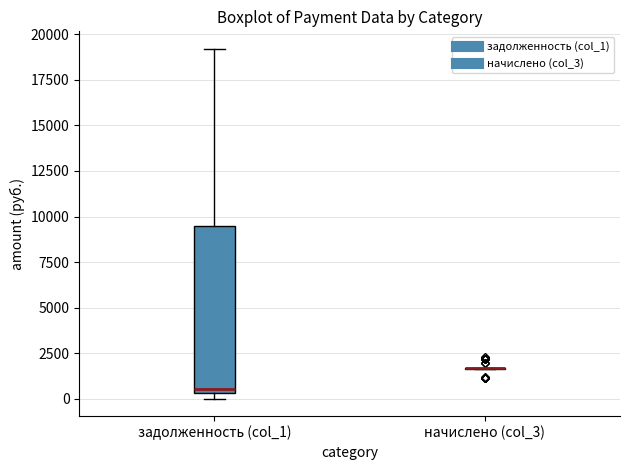

Comparing the boxes themselves (not the whiskers), which one is the tallest?

задолженность (col_1)